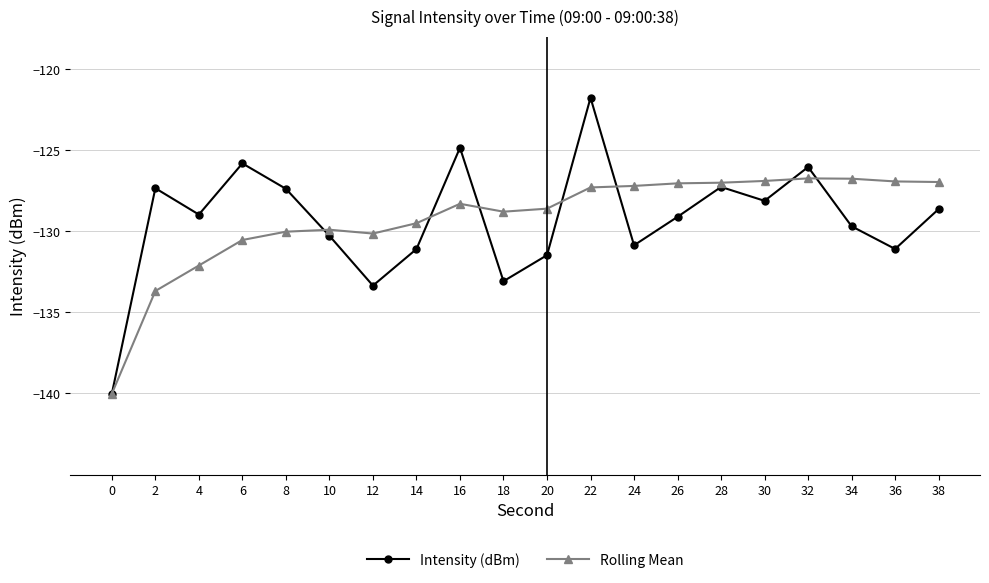

In Intensity (dBm), how many points are higher than both neighbors (excluding endpoints)?

6